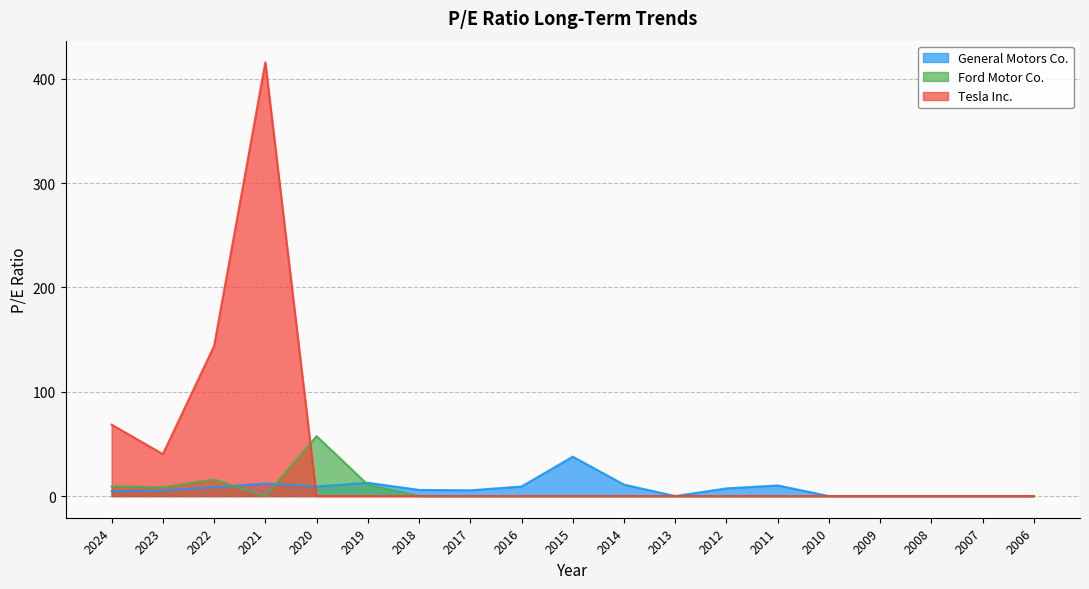

Is it true that Tesla Inc. equals 0.0 at 2012?

True